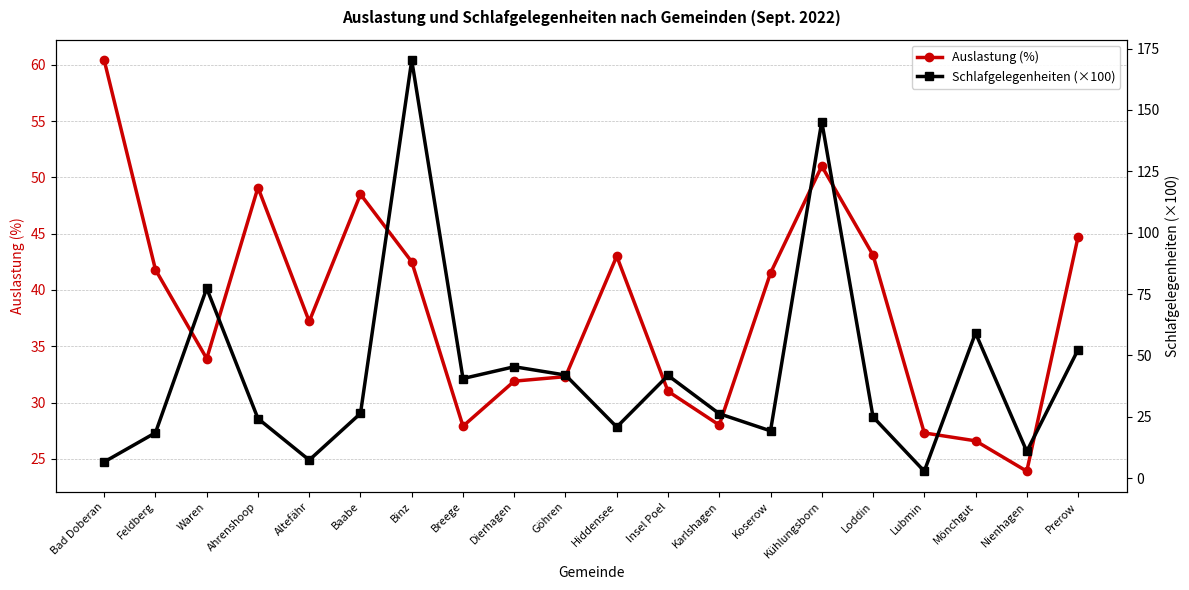

What is the total value across all series at Binz?

212.8